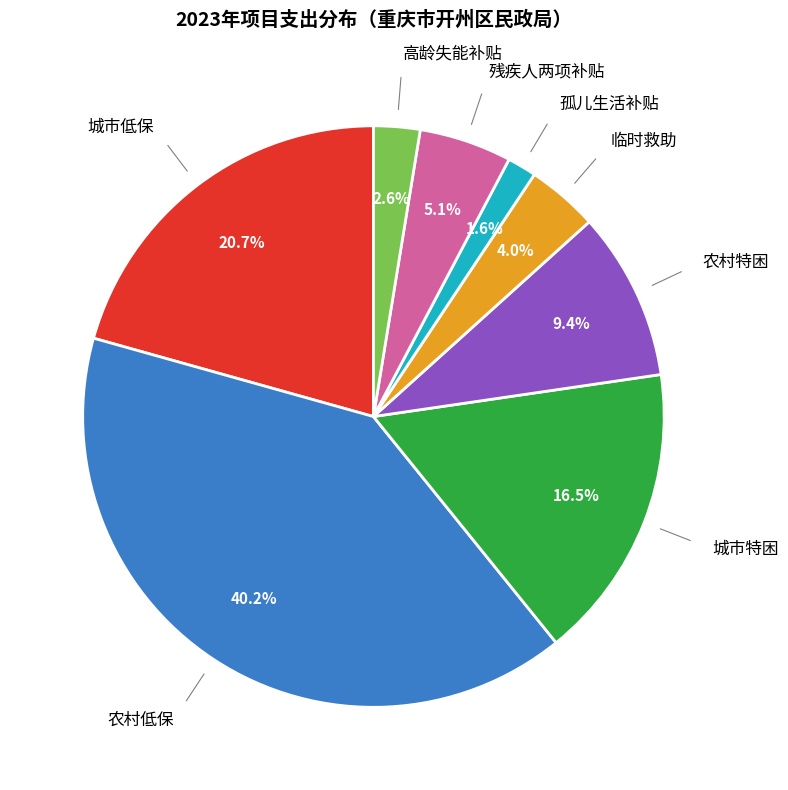

Rank the categories by value from lowest to highest.

孤儿生活补贴, 高龄失能补贴, 临时救助, 残疾人两项补贴, 农村特困, 城市特困, 城市低保, 农村低保